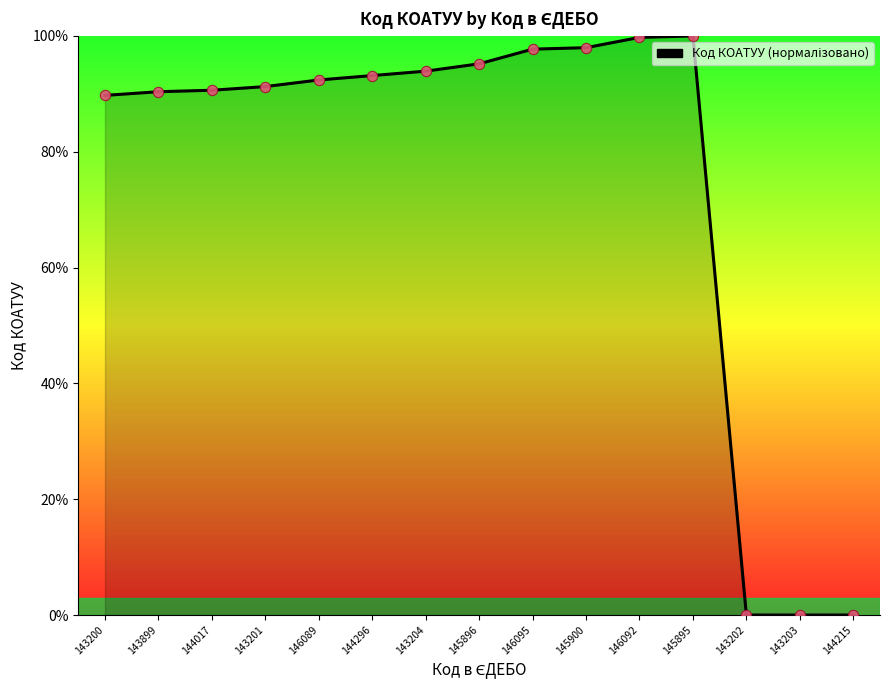

What is the change in value from 145896 to 146095?

+2.5